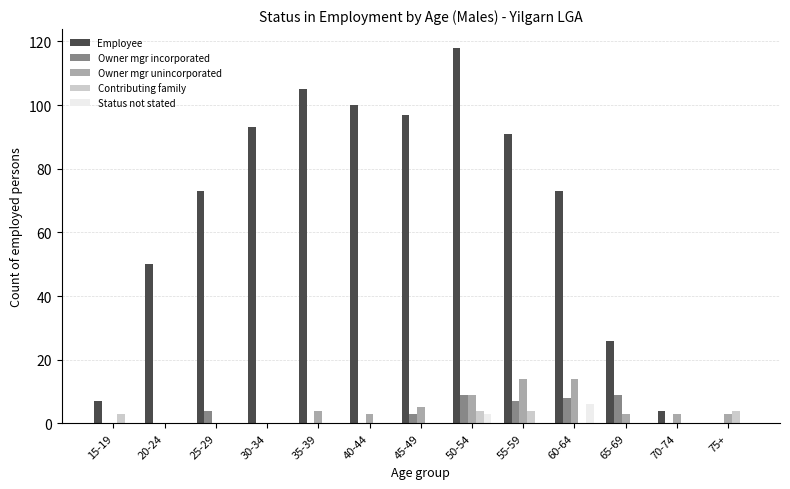

What is the maximum value for Contributing family?

4